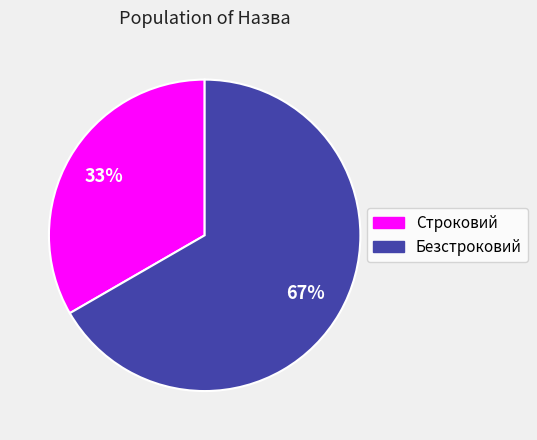

Approximately how many times larger is the value at Строковий compared to Безстроковий?

0.5